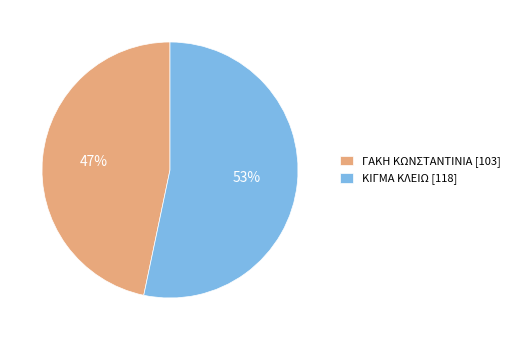

Rank the categories by value from lowest to highest.

47%, 53%